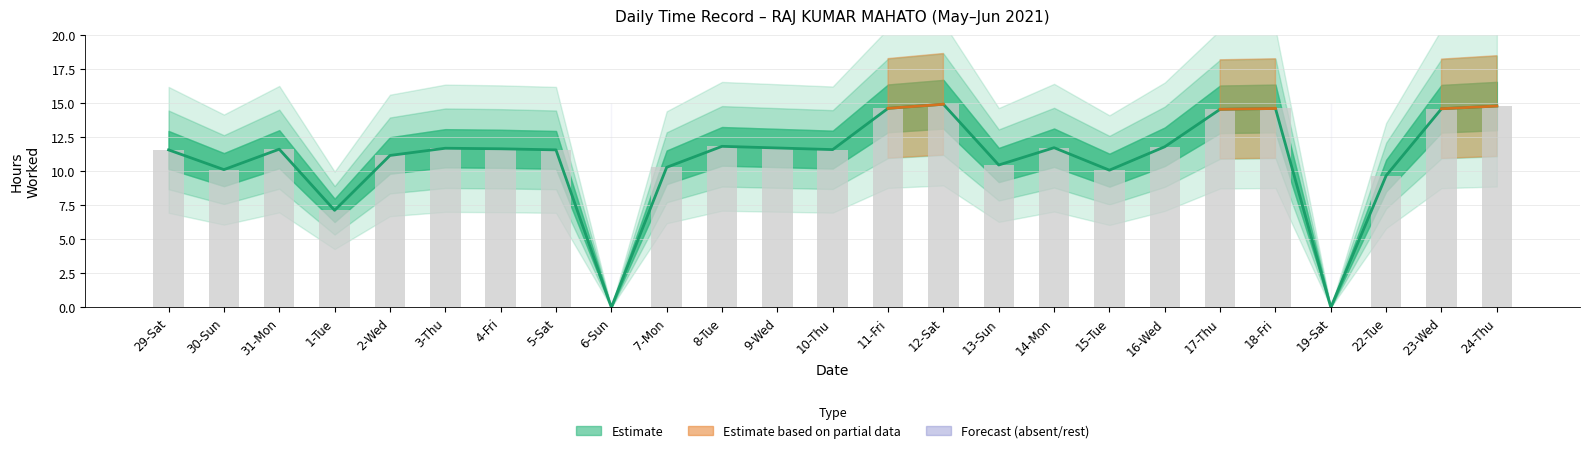

Which label corresponds to the largest value in the chart?

12-Sat